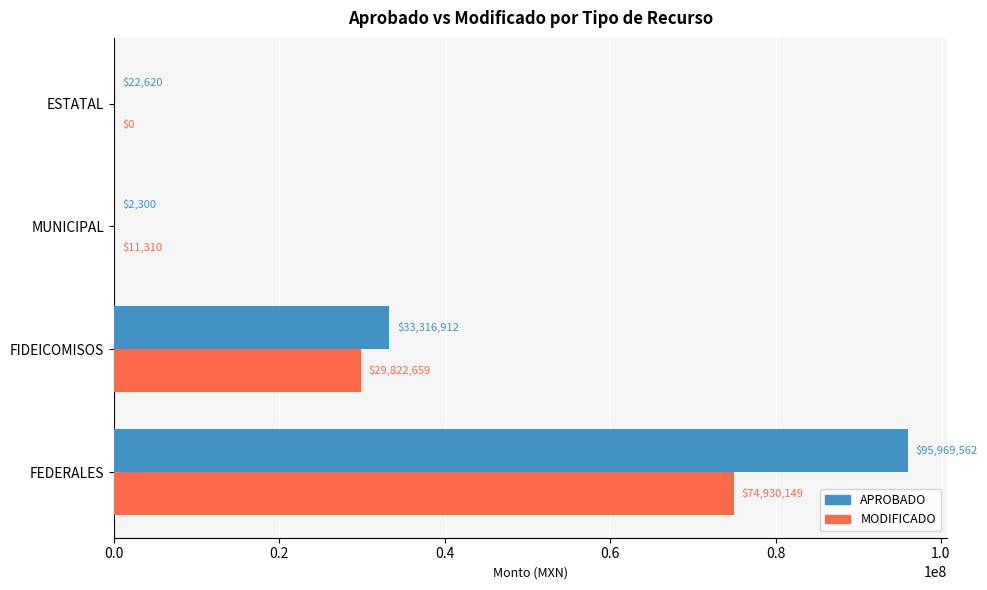

Between FEDERALES and MUNICIPAL, which series saw the biggest shift?

APROBADO